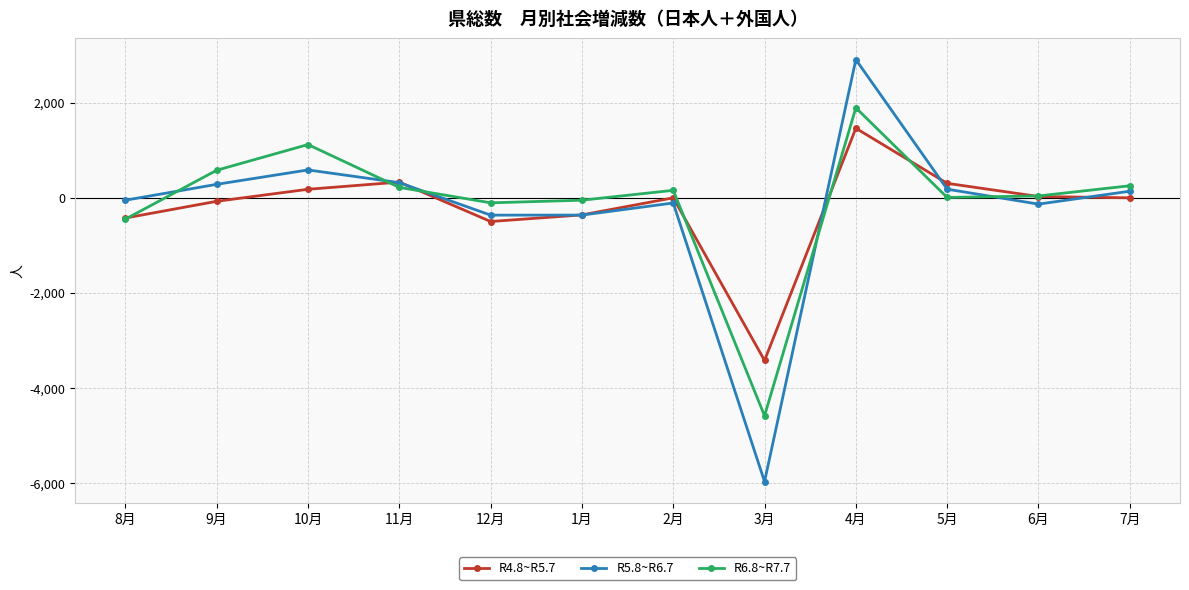

What is the sum of the R6.8~R7.7 values at 8月 and 6月?

-416